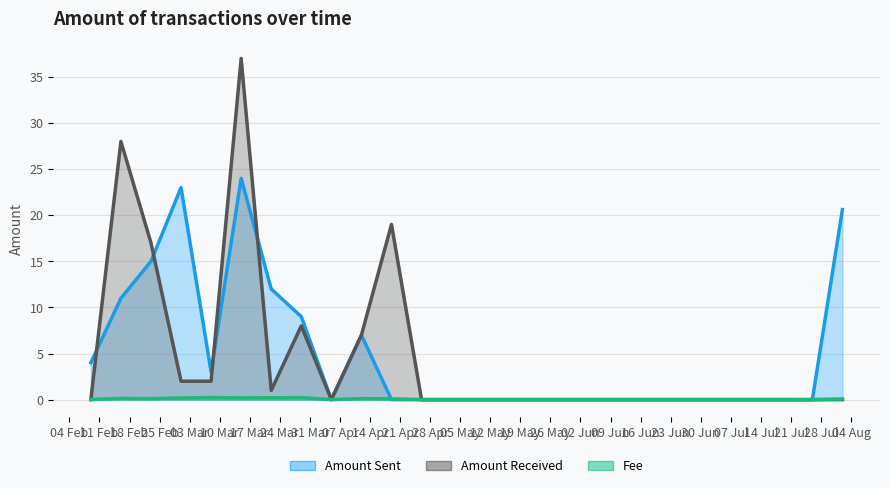

True or false: Fee has more than 0 interior local peaks.

True